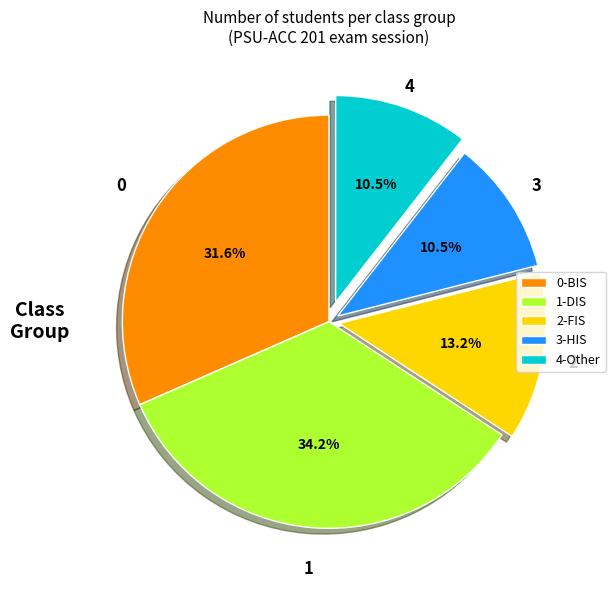

What is the largest slice in the pie chart?

1-DIS